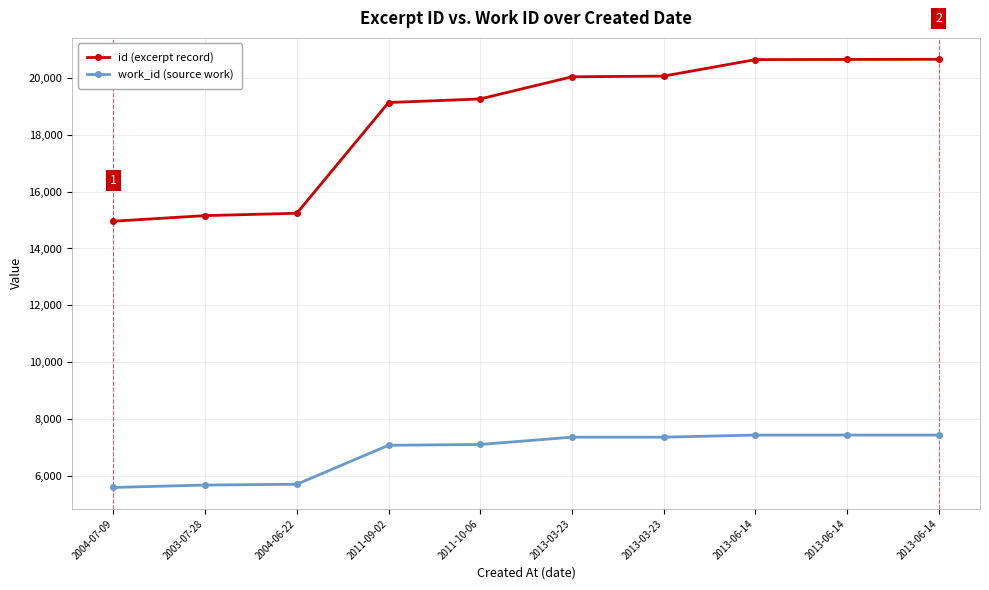

How many distinct data groups are displayed?

2